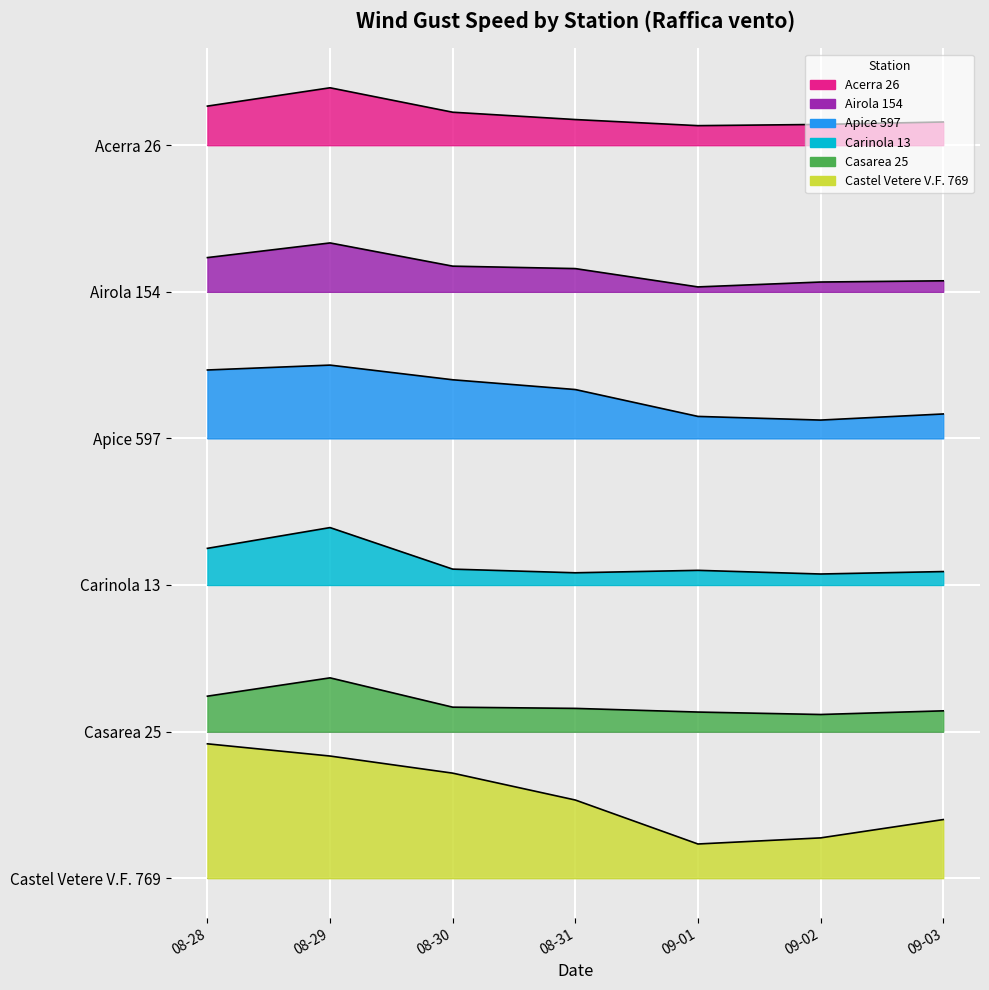

Between 09-01 and 08-29, which is larger?

08-29